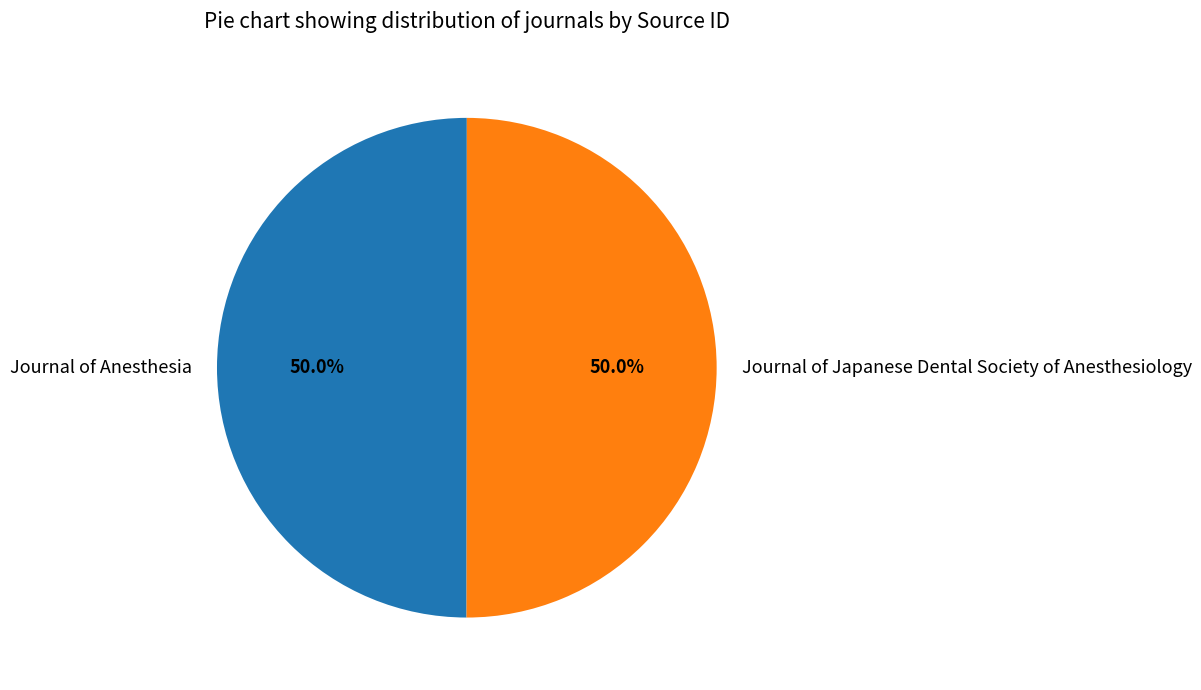

What percentage is the Journal of Japanese Dental Society of Anesthesiology slice, to the nearest percent?

50%